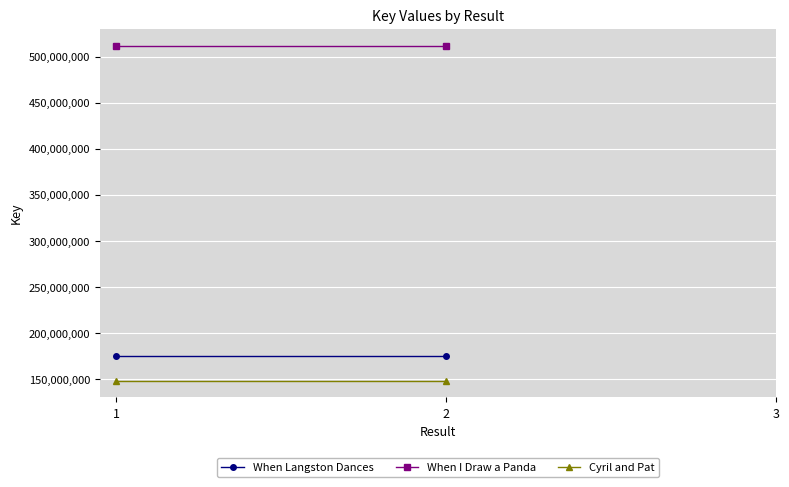

Is it true that When Langston Dances equals 87402953 at 2?

False